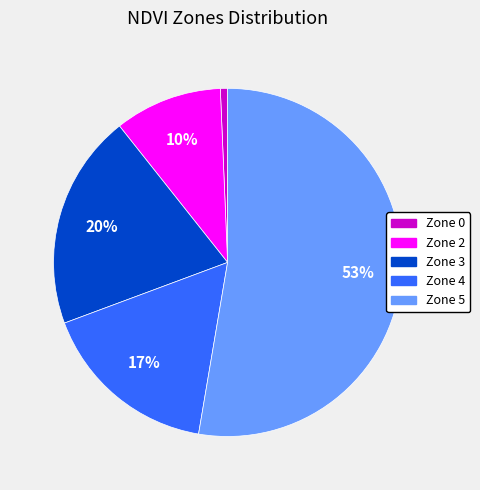

Which has a higher value, Zone 5 or Zone 0?

Zone 5